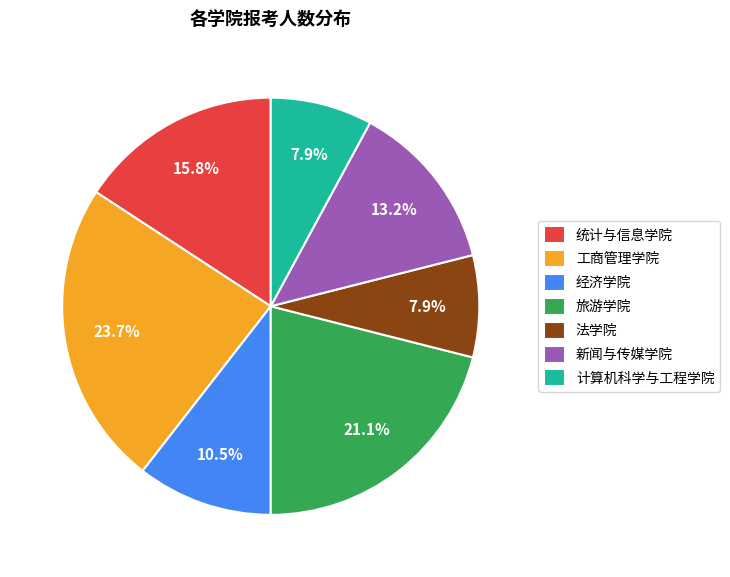

Which category has the biggest portion of the pie?

工商管理学院